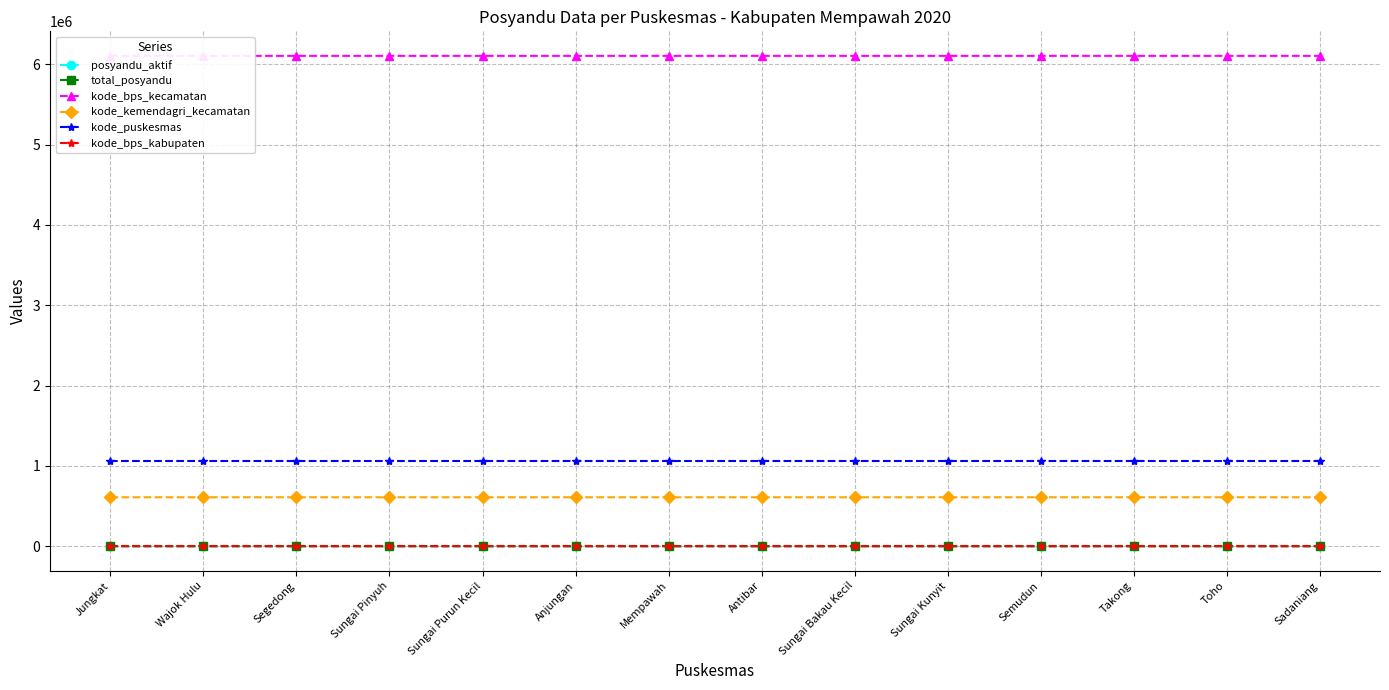

What is the sum of the kode_puskesmas values at Sadaniang and Sungai Kunyit?

2120144